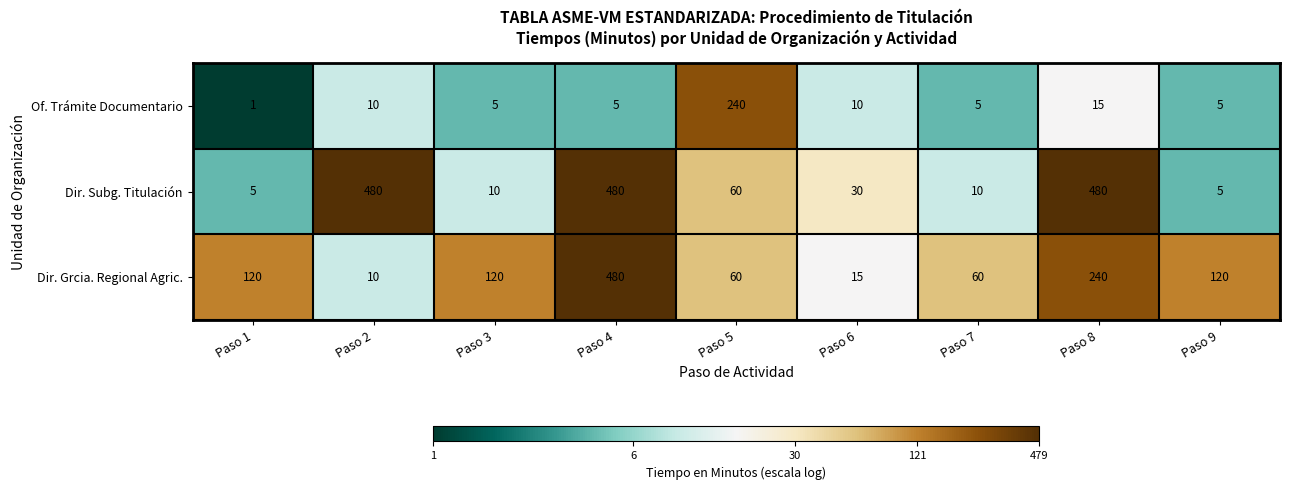

Rank the series by their average value, from highest to lowest.

Dir. Subg. Titulación, Dir. Grcia. Regional Agric., Of. Trámite Documentario